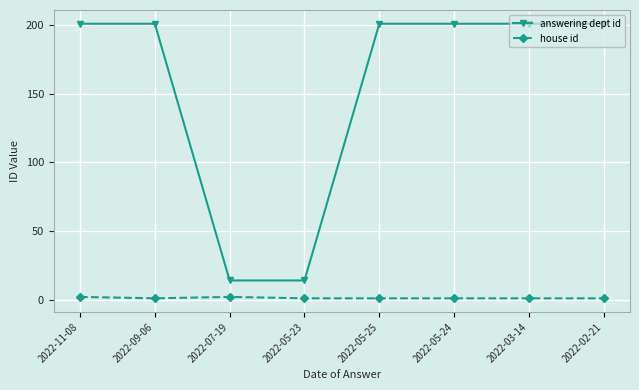

True or false: house id has a value of 1 at 2022-05-24.

True